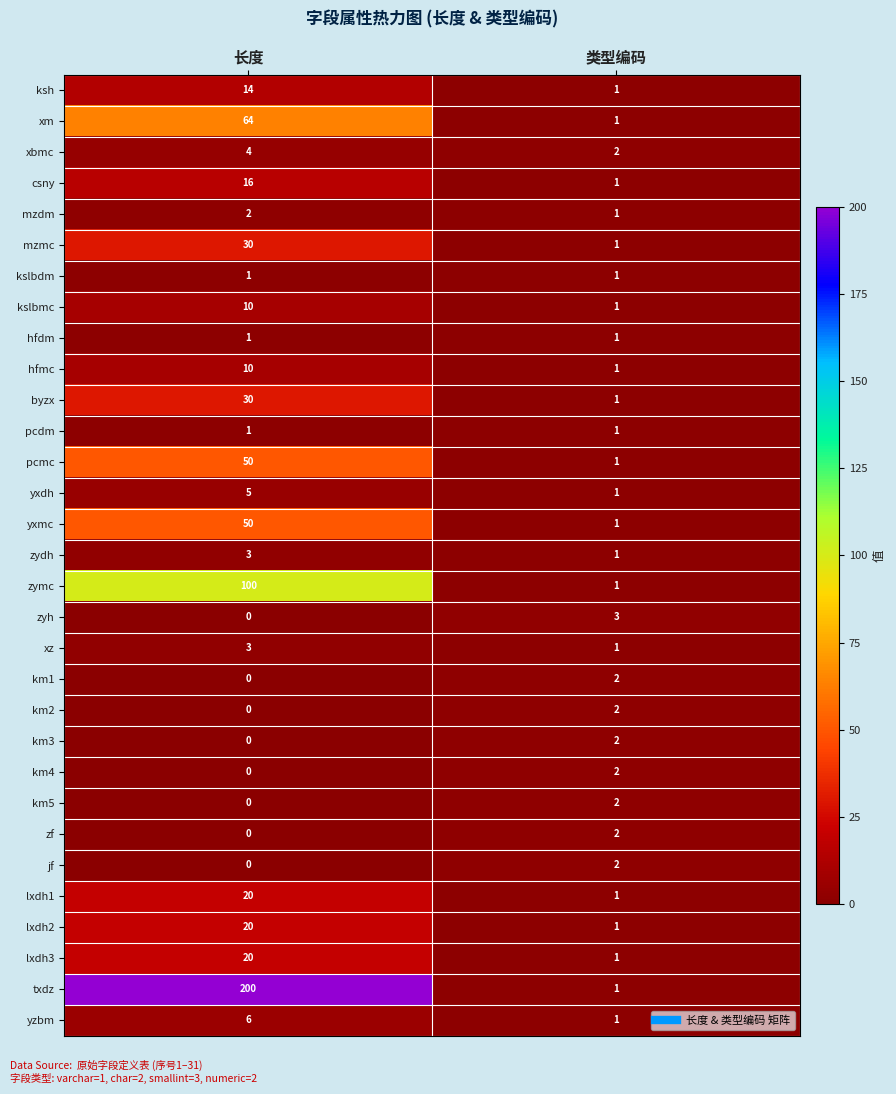

Between 长度 and 类型编码, which series saw the biggest shift?

txdz